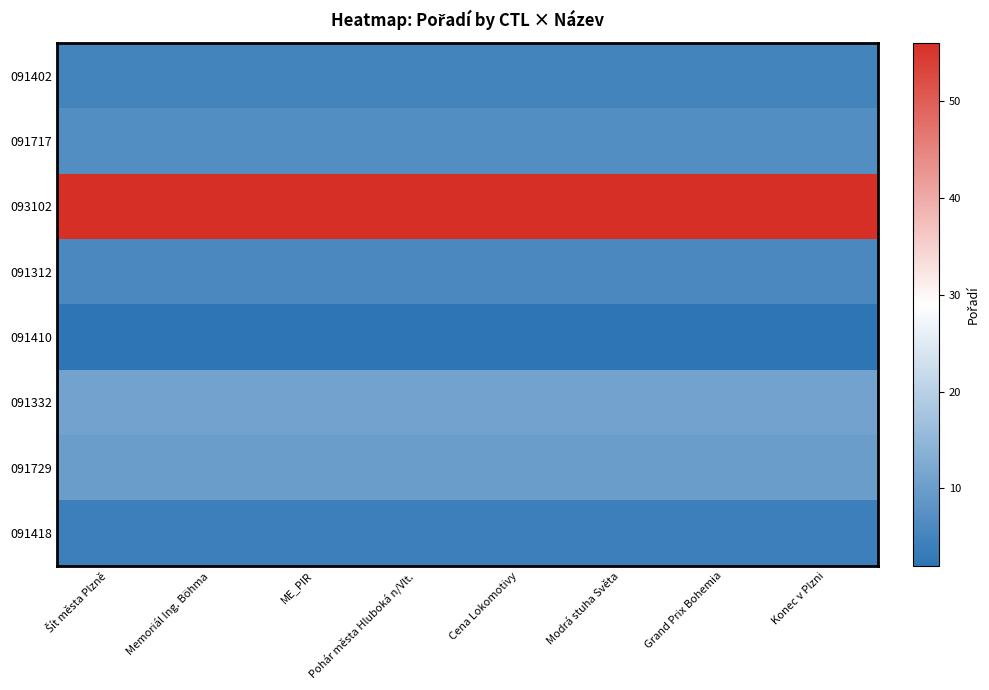

What is the spread (max minus min) of values at ME_PIR?

54